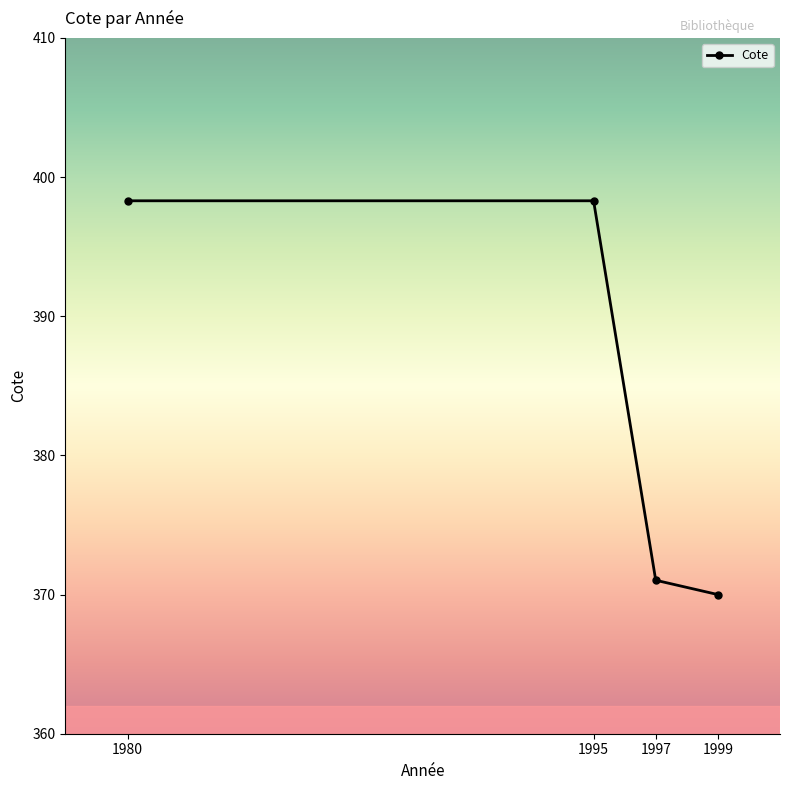

True or false: the data shows 575.8 at 1999.

False